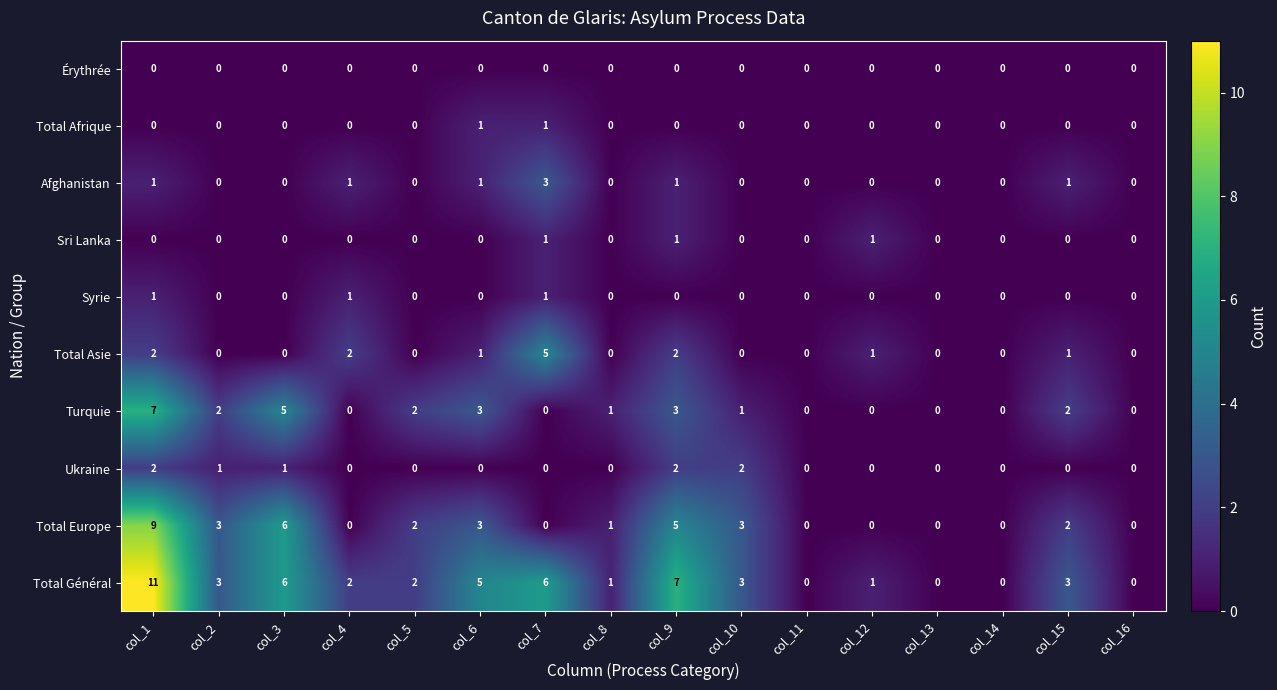

What is the sum of all Turquie values?

26